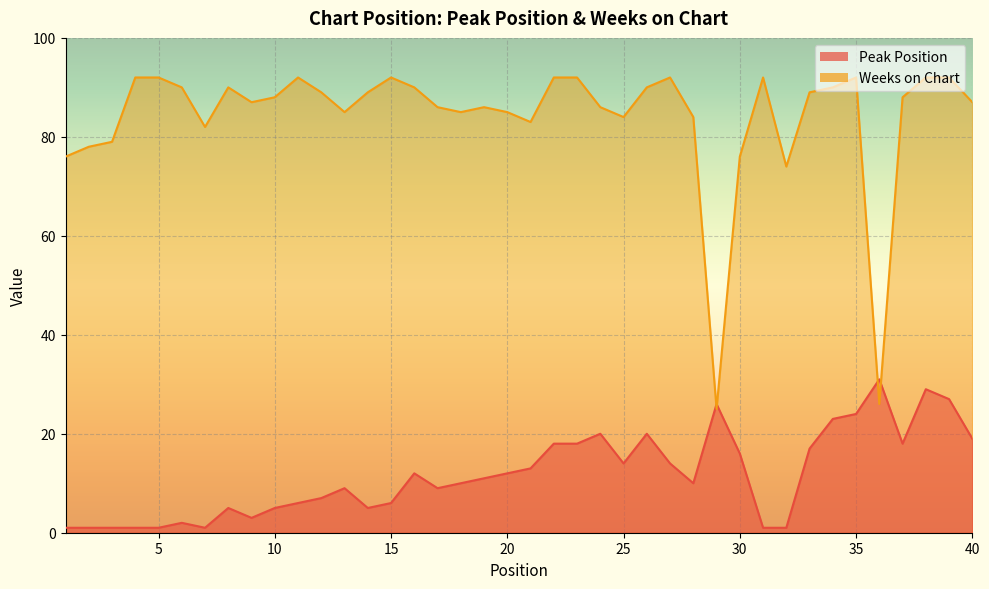

In Weeks on Chart, how many points are lower than both neighbors (excluding endpoints)?

9